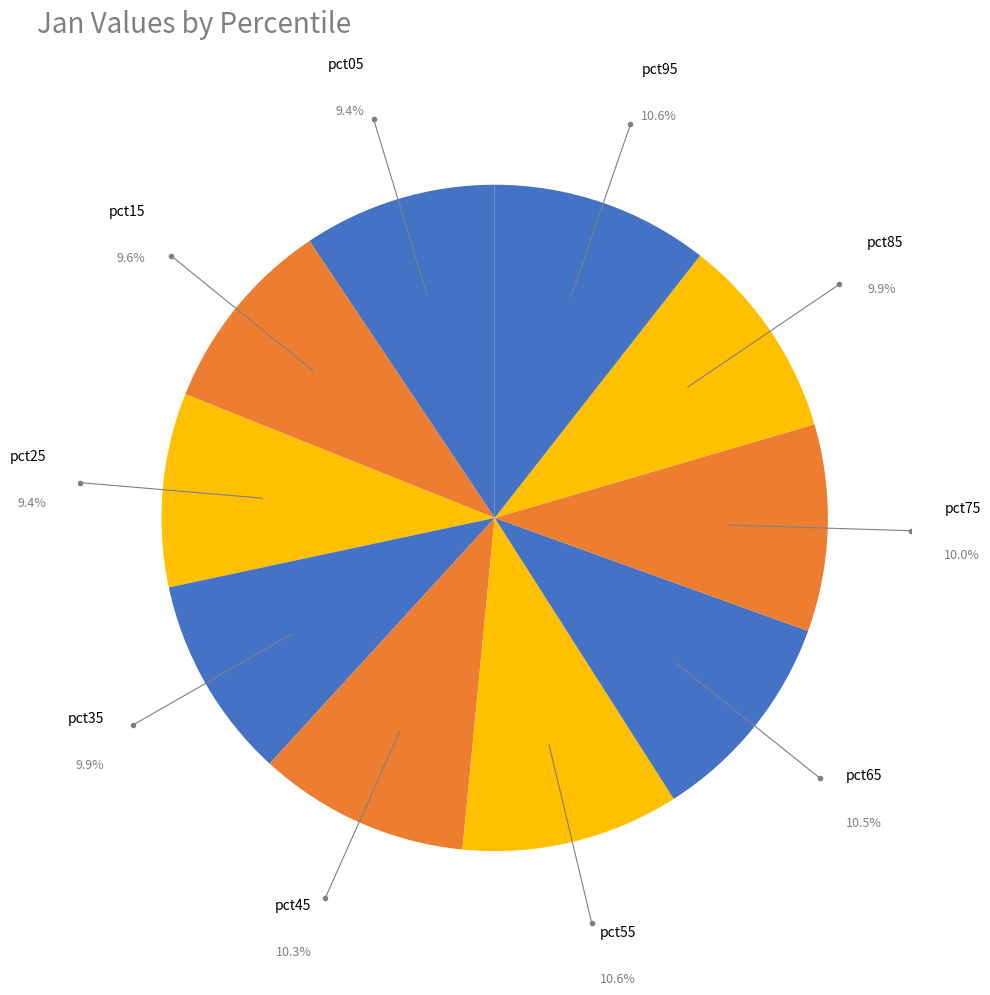

How many segments does this pie chart have?

10